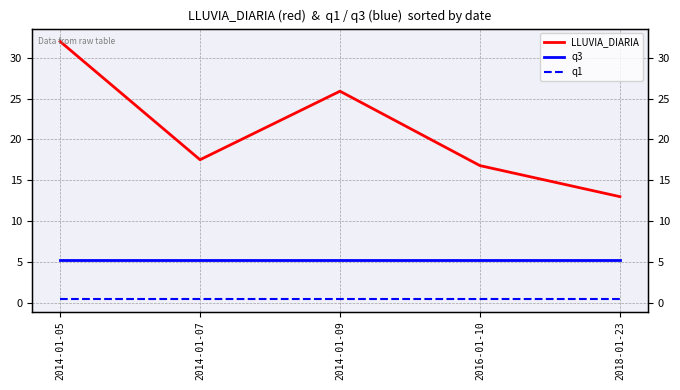

Reading left to right, what are all the values shown in this chart?

LLUVIA_DIARIA: 2014-01-05=32.0	2014-01-07=17.5	2014-01-09=25.9	2016-01-10=16.8	2018-01-23=13.0
q3: 2014-01-05=5.3	2014-01-07=5.3	2014-01-09=5.3	2016-01-10=5.3	2018-01-23=5.3
q1: 2014-01-05=0.5	2014-01-07=0.5	2014-01-09=0.5	2016-01-10=0.5	2018-01-23=0.5